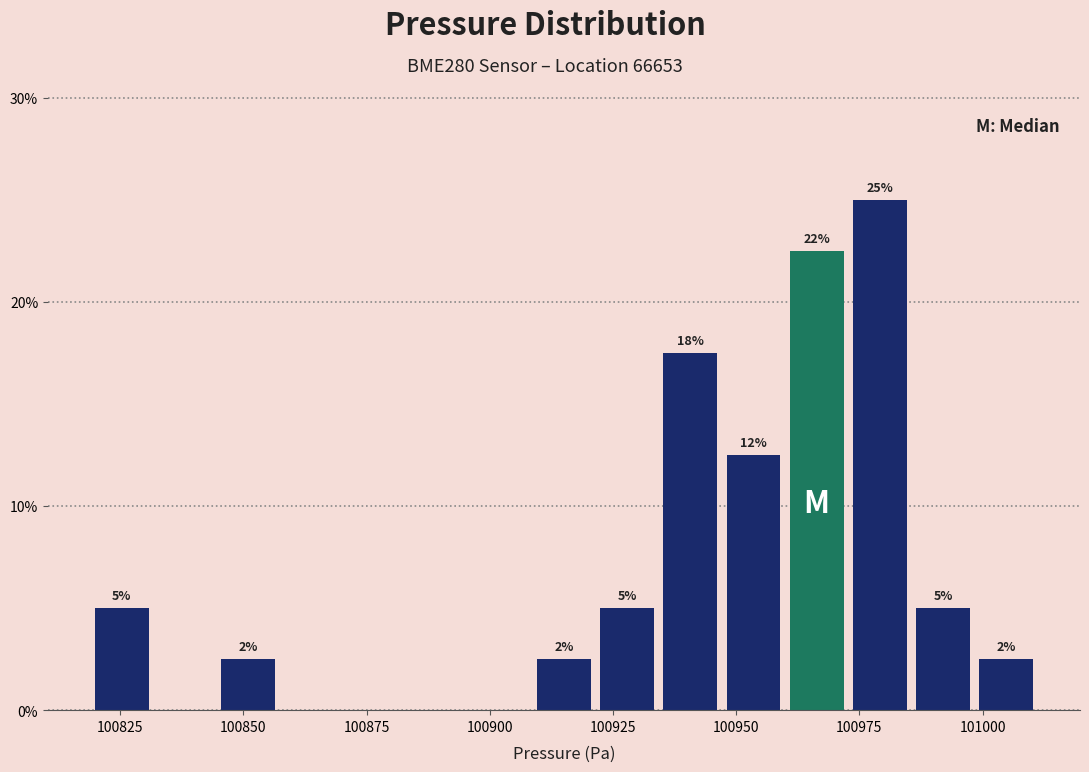

Around what value on the x-axis is the tallest bar? Give the approximate position of its centre, as read against the axis.

100980